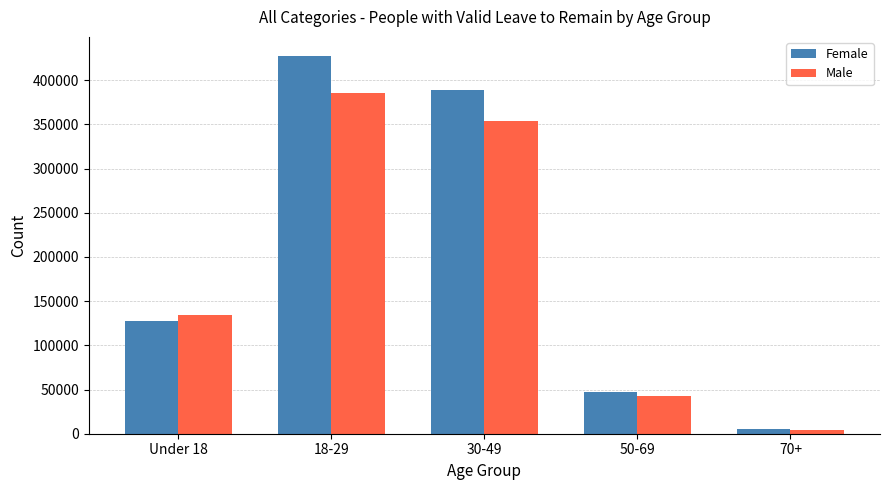

At which category does the chart reach its minimum across all series?

70+